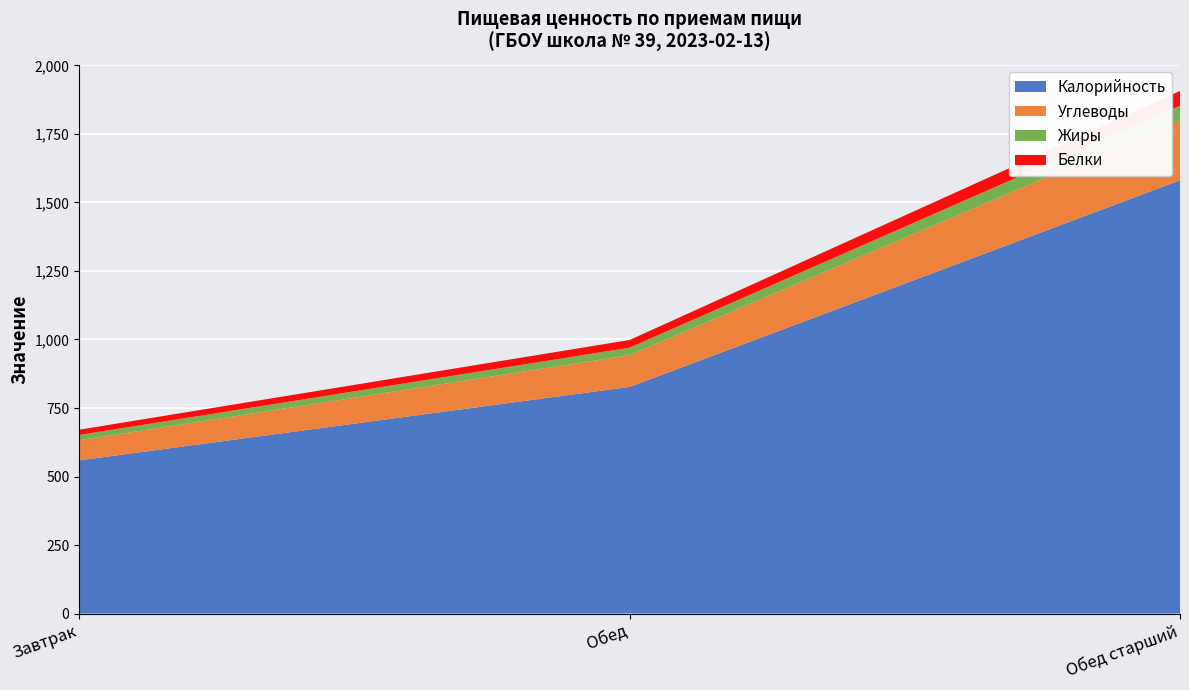

Reading right to left, what are all the values shown in this chart?

Калорийность: Обед старший=1581.0	Обед=827.0	Завтрак=559.0
Белки: Обед старший=54.1	Обед=28.1	Завтрак=19.1
Жиры: Обед старший=52.8	Обед=27.4	Завтрак=19.3
Углеводы: Обед старший=219.0	Обед=115.7	Завтрак=73.4